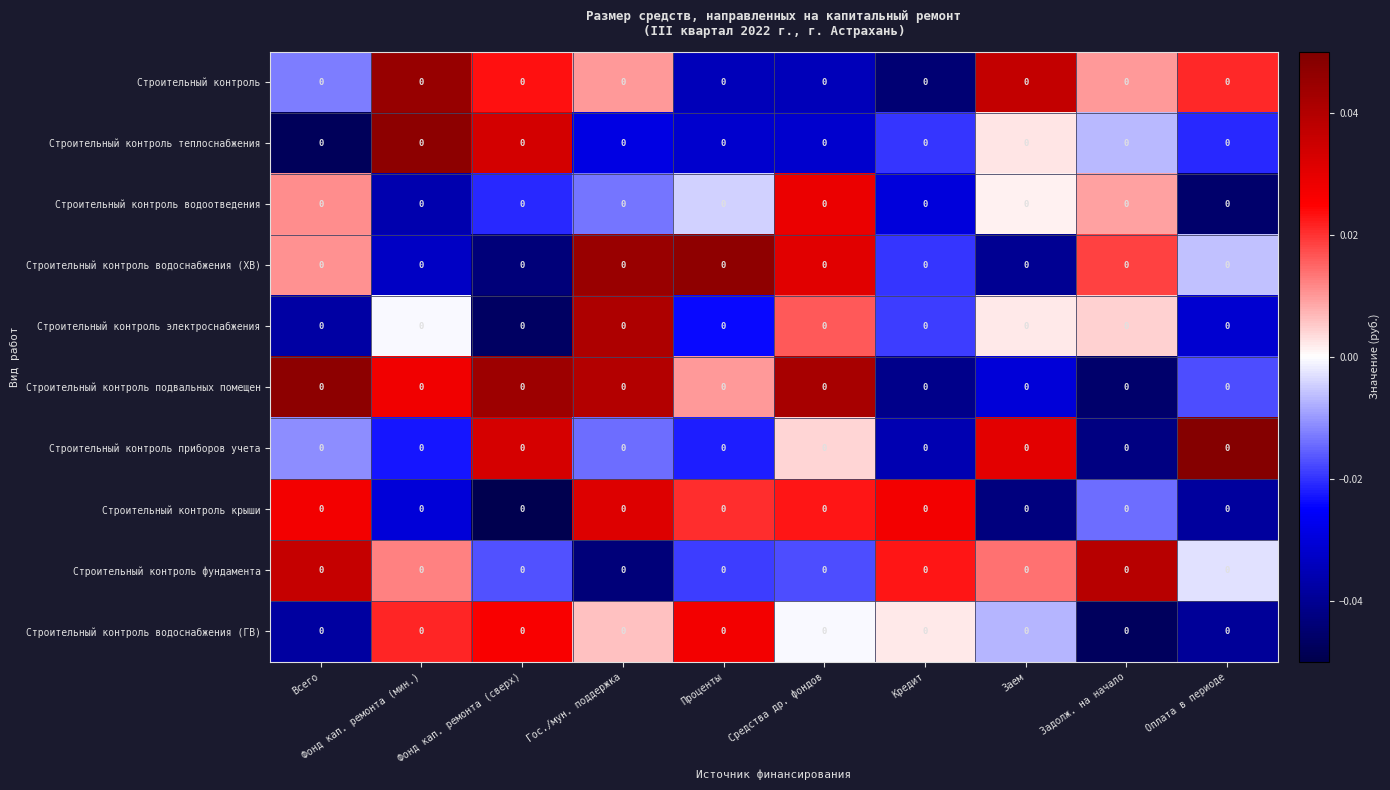

What is the difference between the maximum and second lowest values in the Строительный контроль фундамента series?

0.1